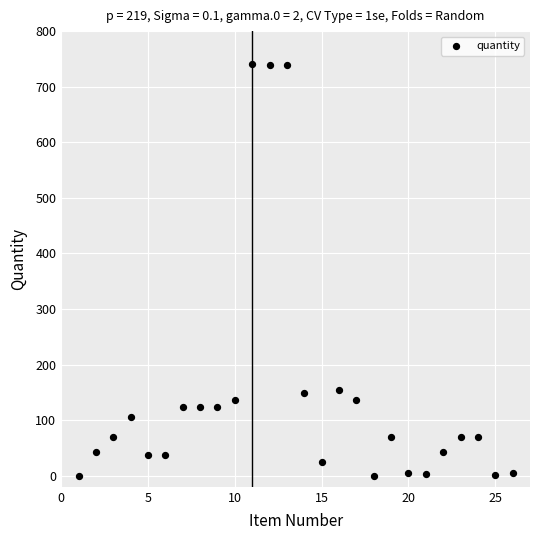

What is the range of X values (max minus min)?

25.0